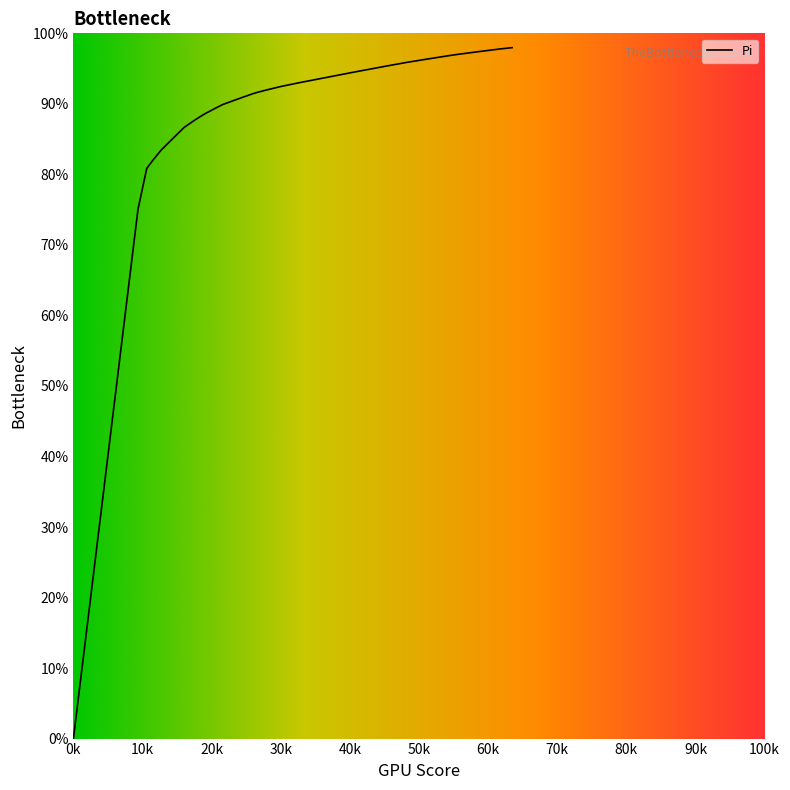

What is the greatest value displayed?

98.0